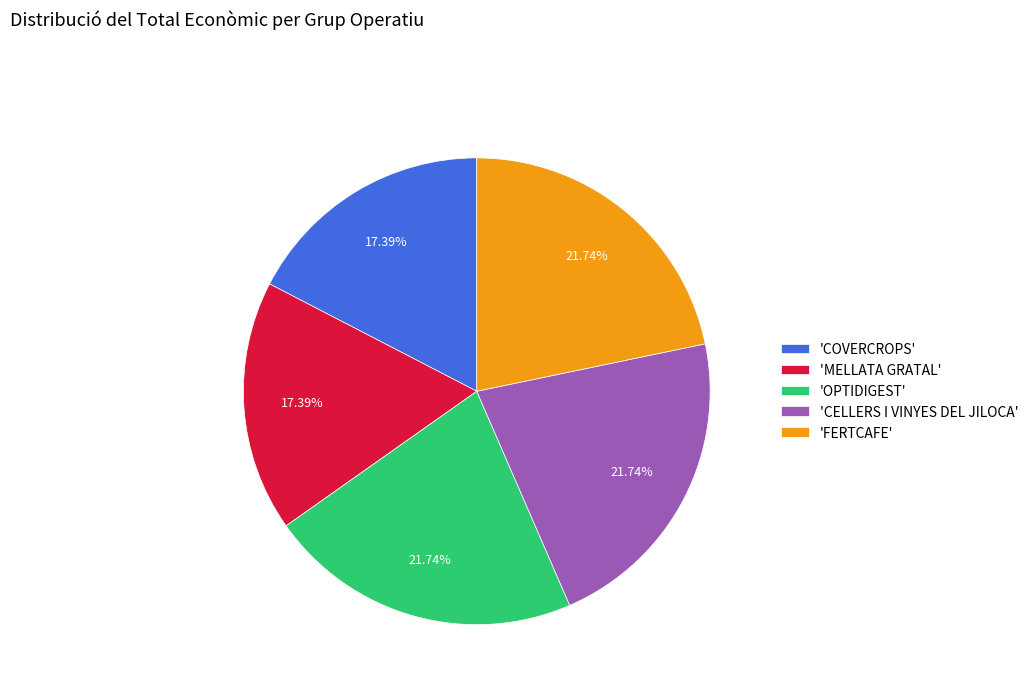

Between 'COVERCROPS' and 'OPTIDIGEST', which is larger?

'OPTIDIGEST'